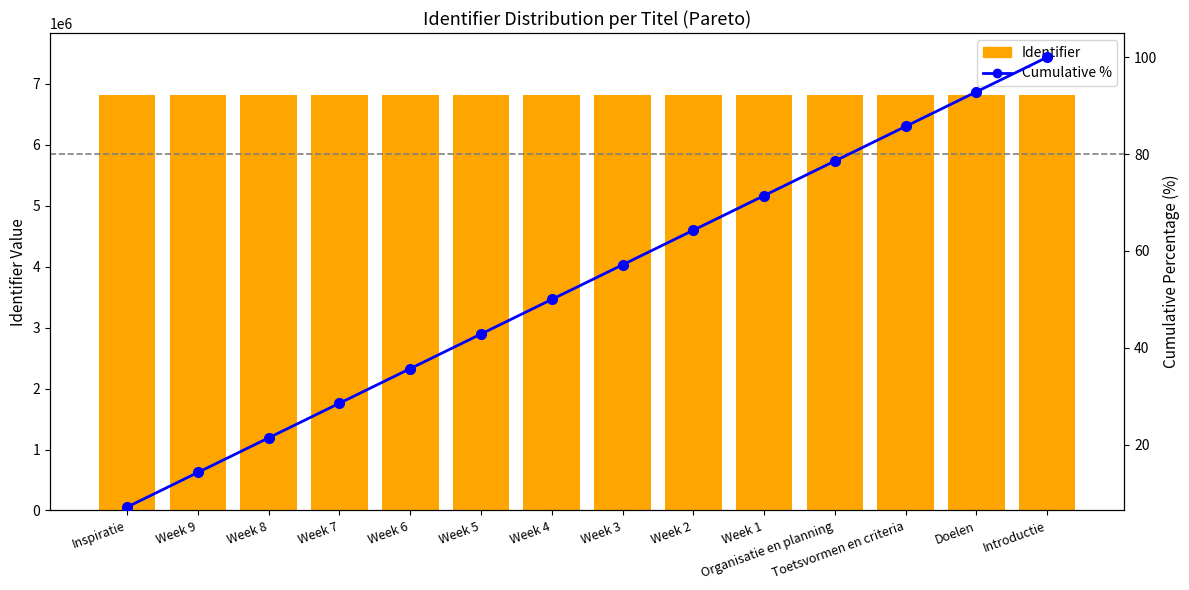

How many data points in Identifier are above 6809734?

6